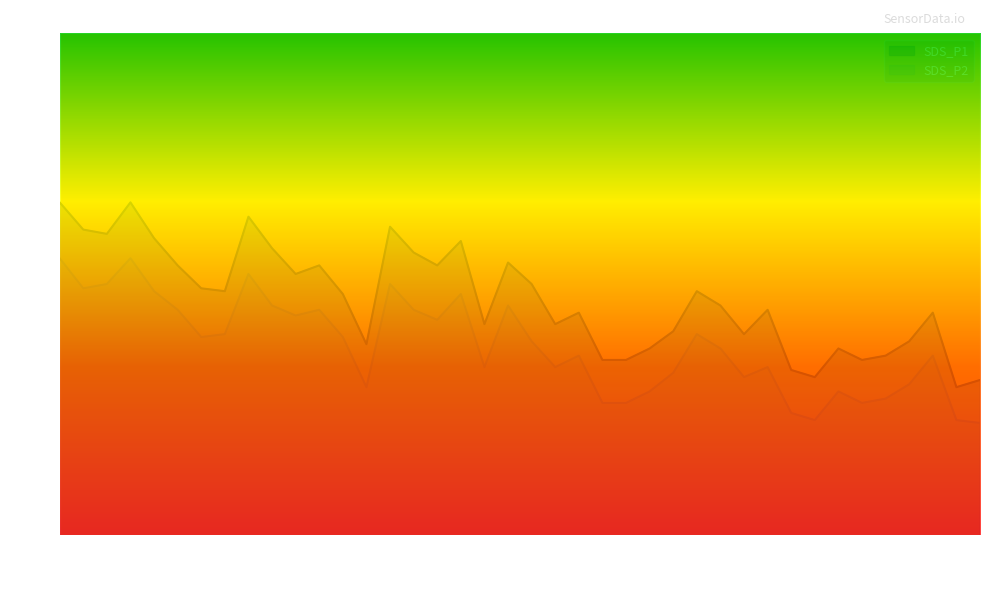

The SDS_P1 series shows 4.7 at 00:21. True or false?

True